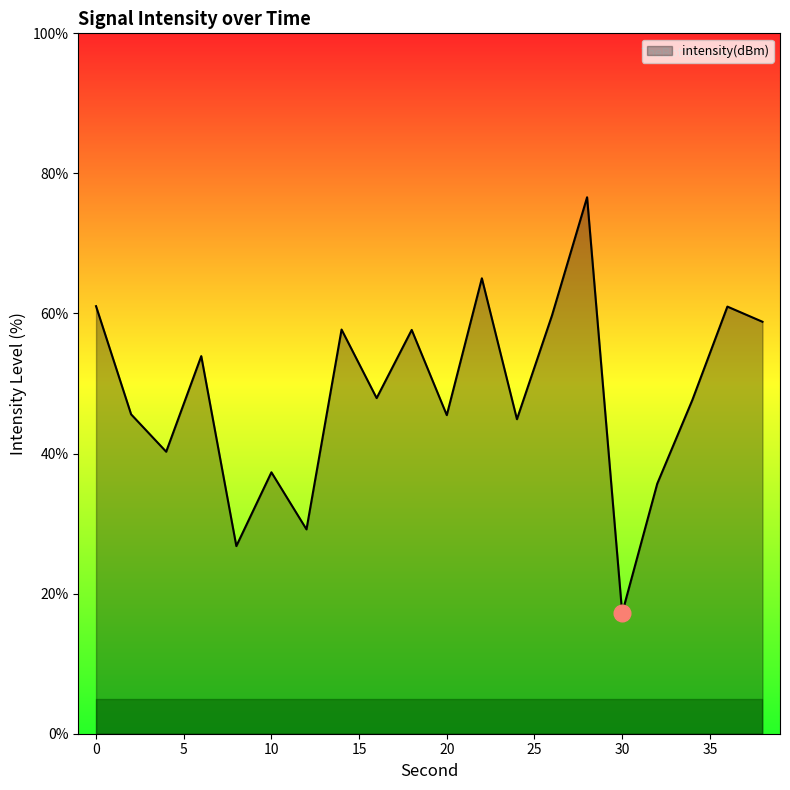

What is the difference between the maximum and minimum values?

59.4